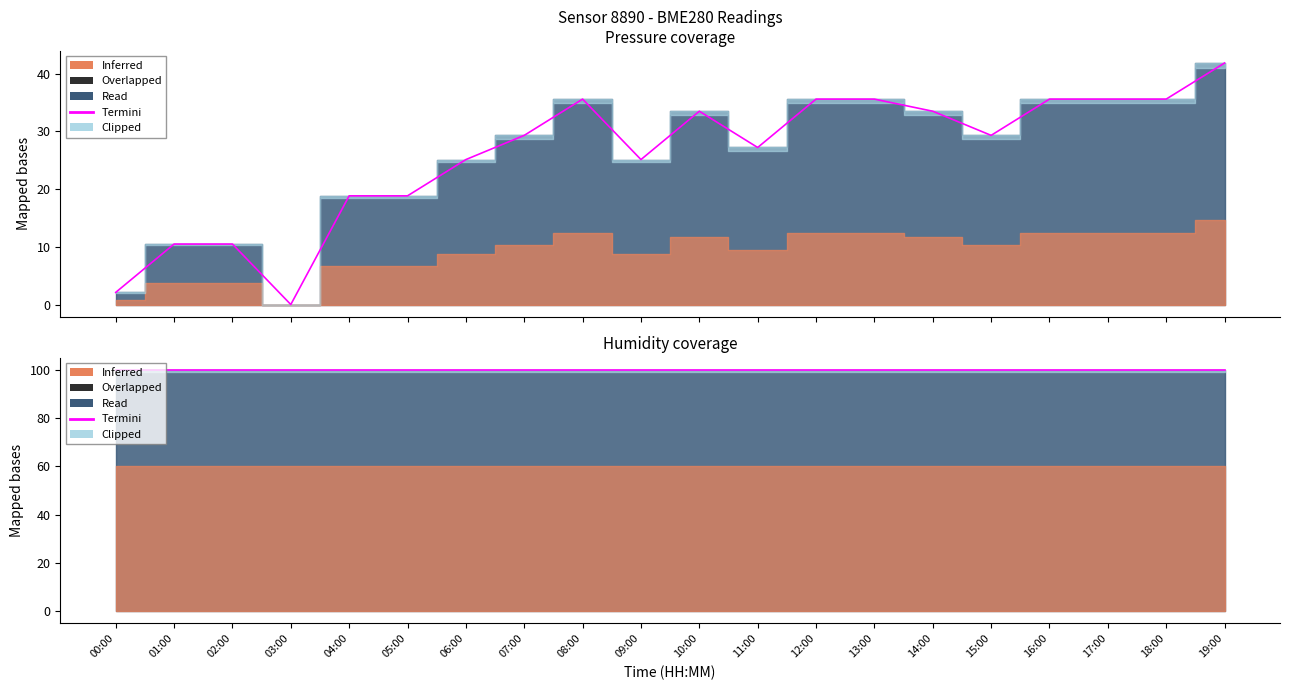

What is the label of the 12th point from the left?

11:00